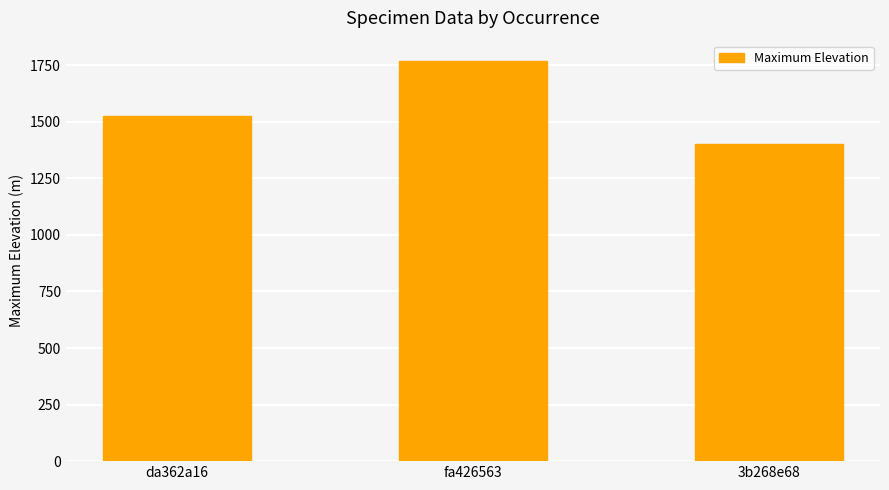

What is the label of the 1st bar from the left?

da362a16